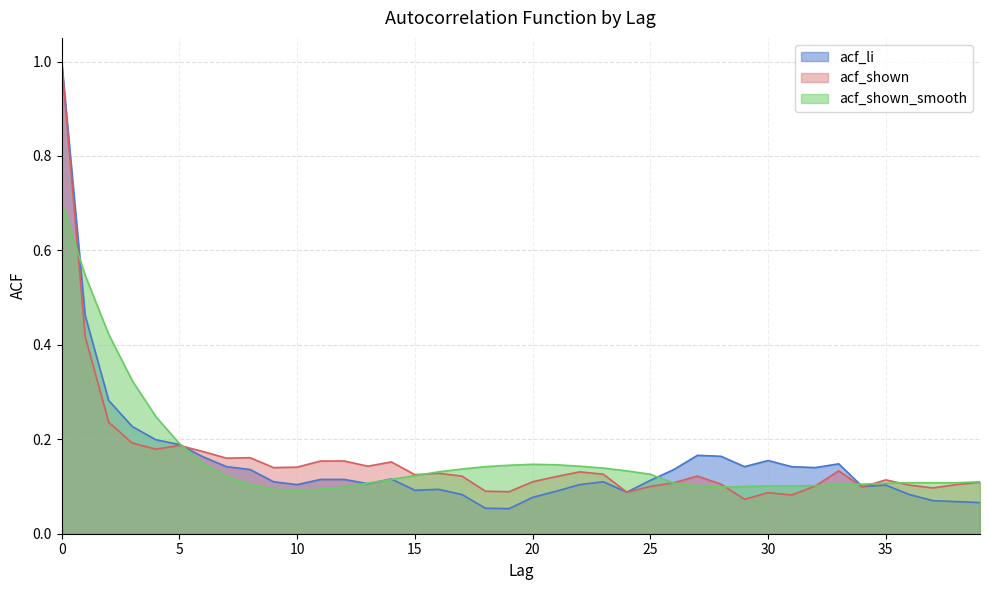

Where is the first local maximum for acf_shown_smooth?

20